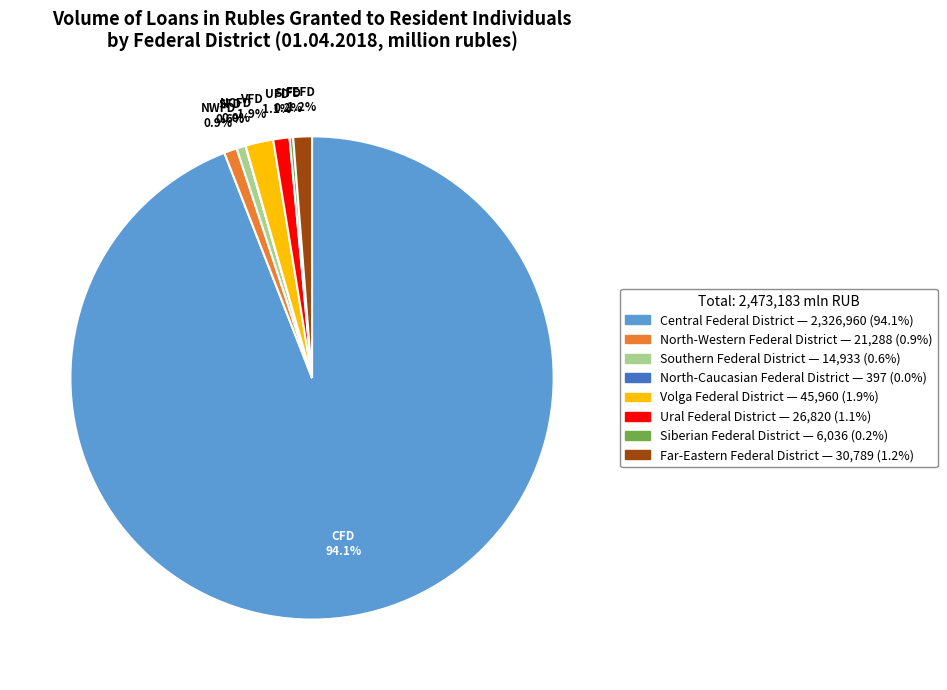

To the nearest percent, what percentage of the pie is Volga Federal District?

2%